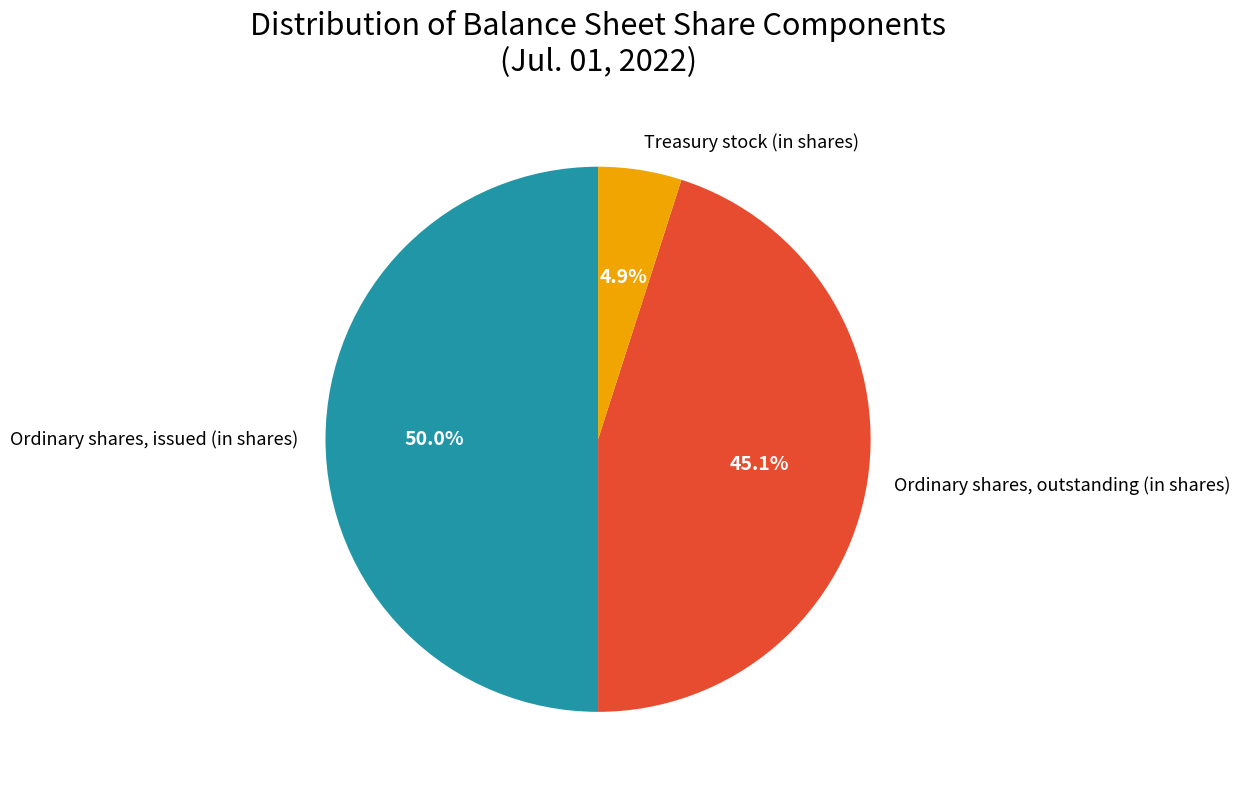

Which slice is the smallest?

Treasury stock (in shares)